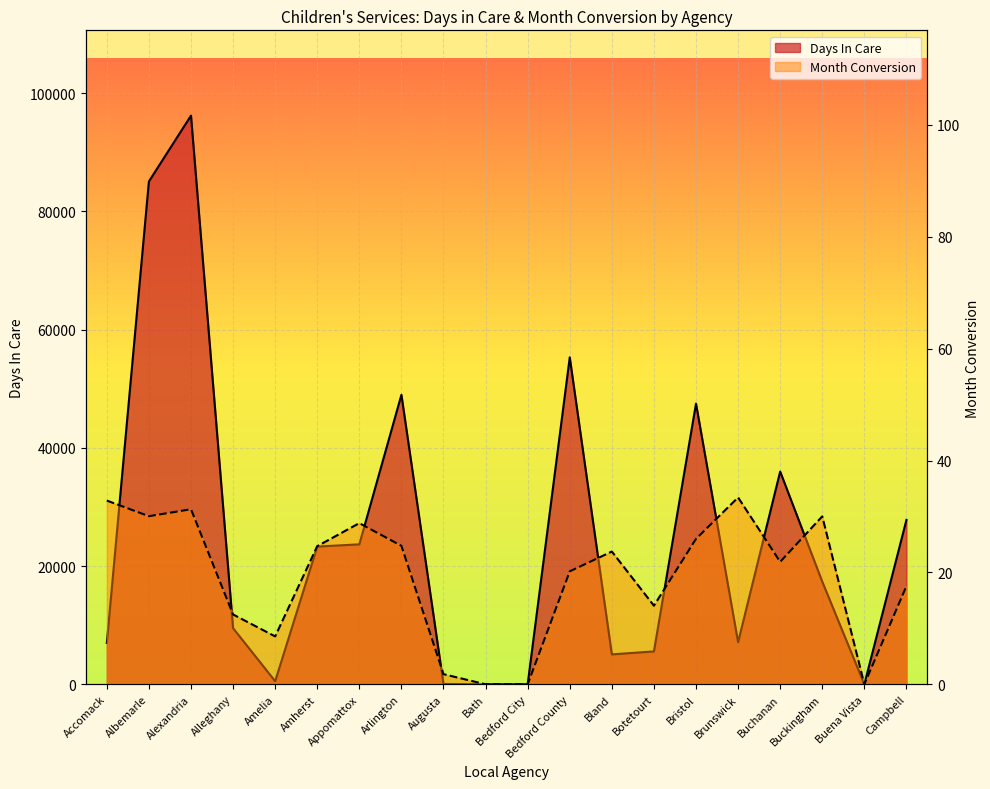

What is the total value across all series at Botetourt?

5575.1